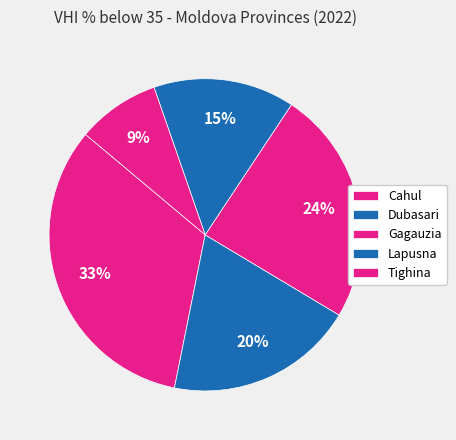

How many segments does this pie chart have?

5